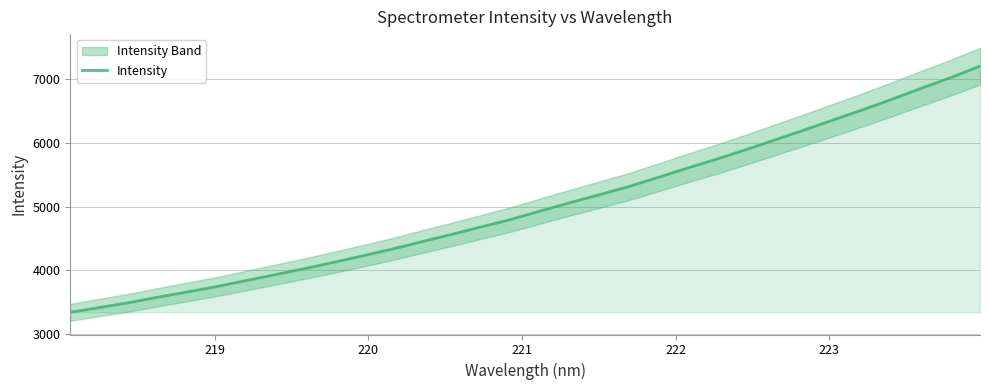

What is the lowest value of the Intensity series?

3343.8